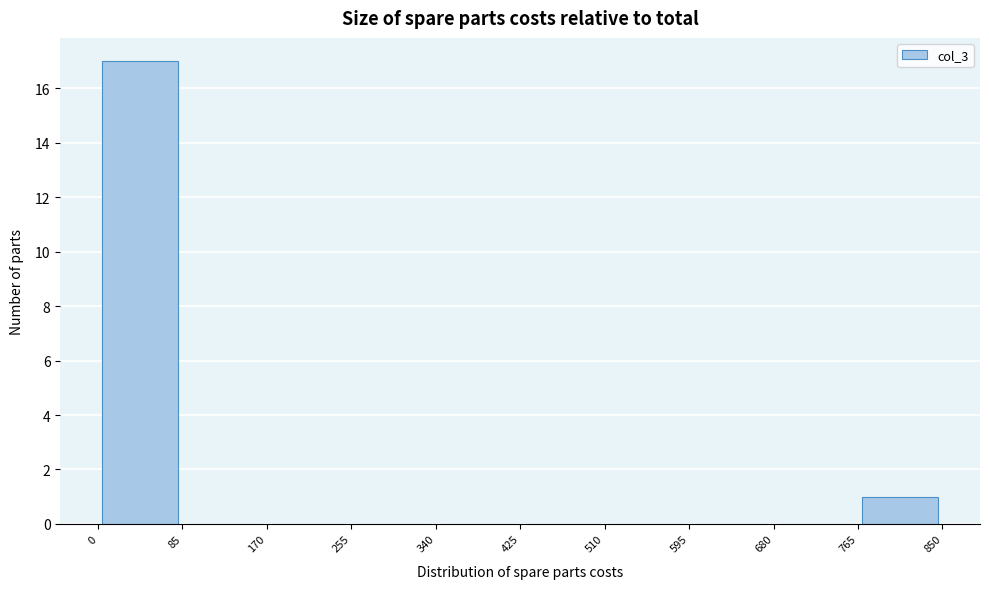

Which range on the x-axis has the tallest bar?

0 to 85